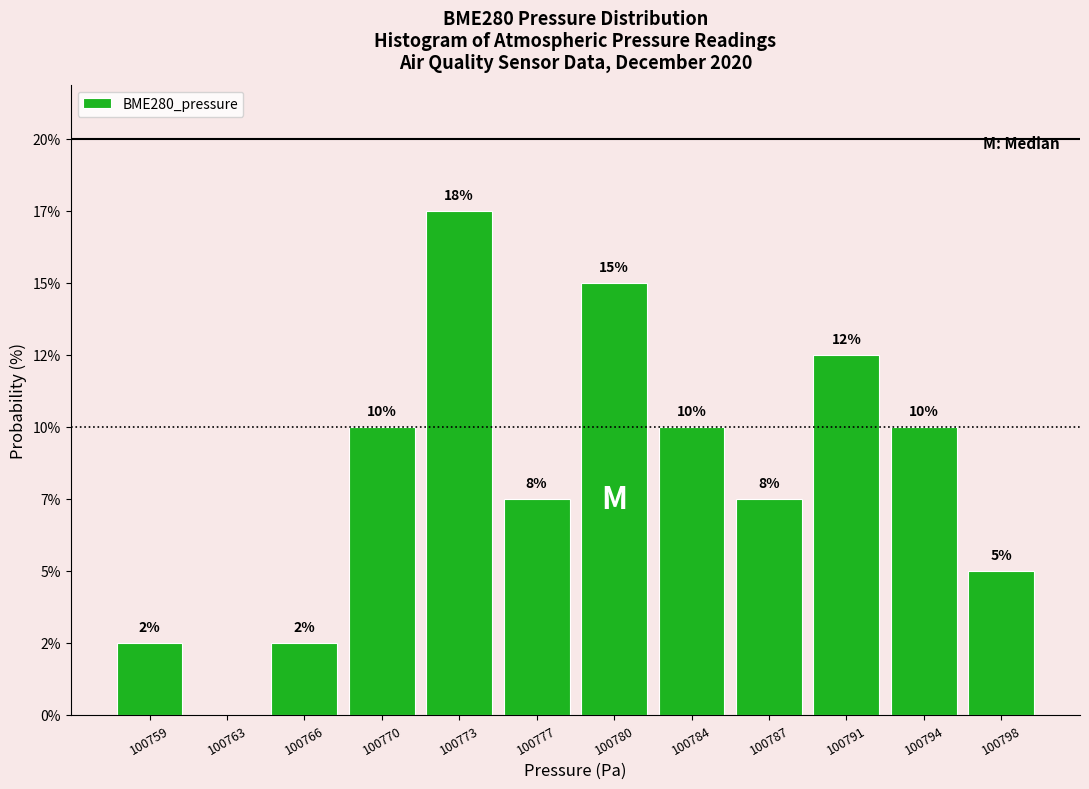

Are the bars horizontal?

No